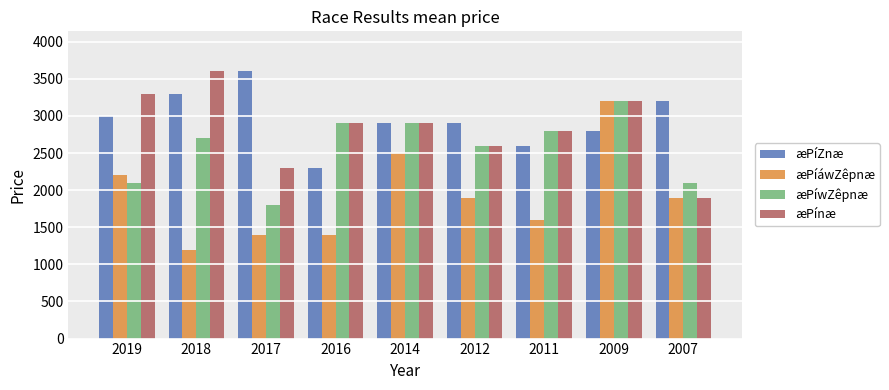

What are all the series names shown in the legend?

æPíZnæ, æPíáwZêpnæ, æPíwZêpnæ, æPínæ